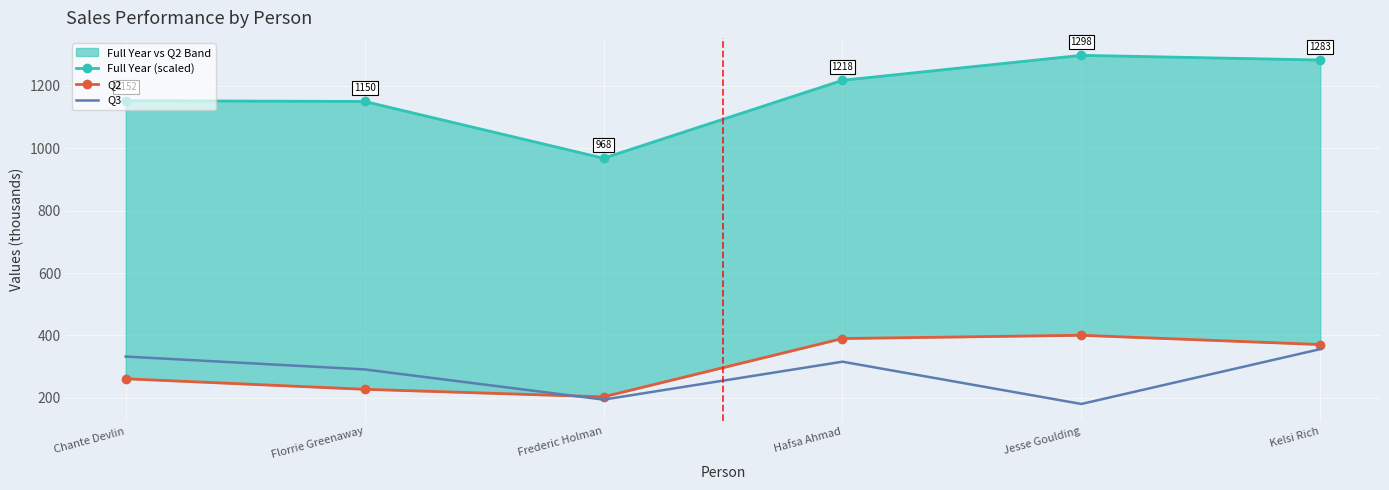

What is the smallest value displayed?

180.5